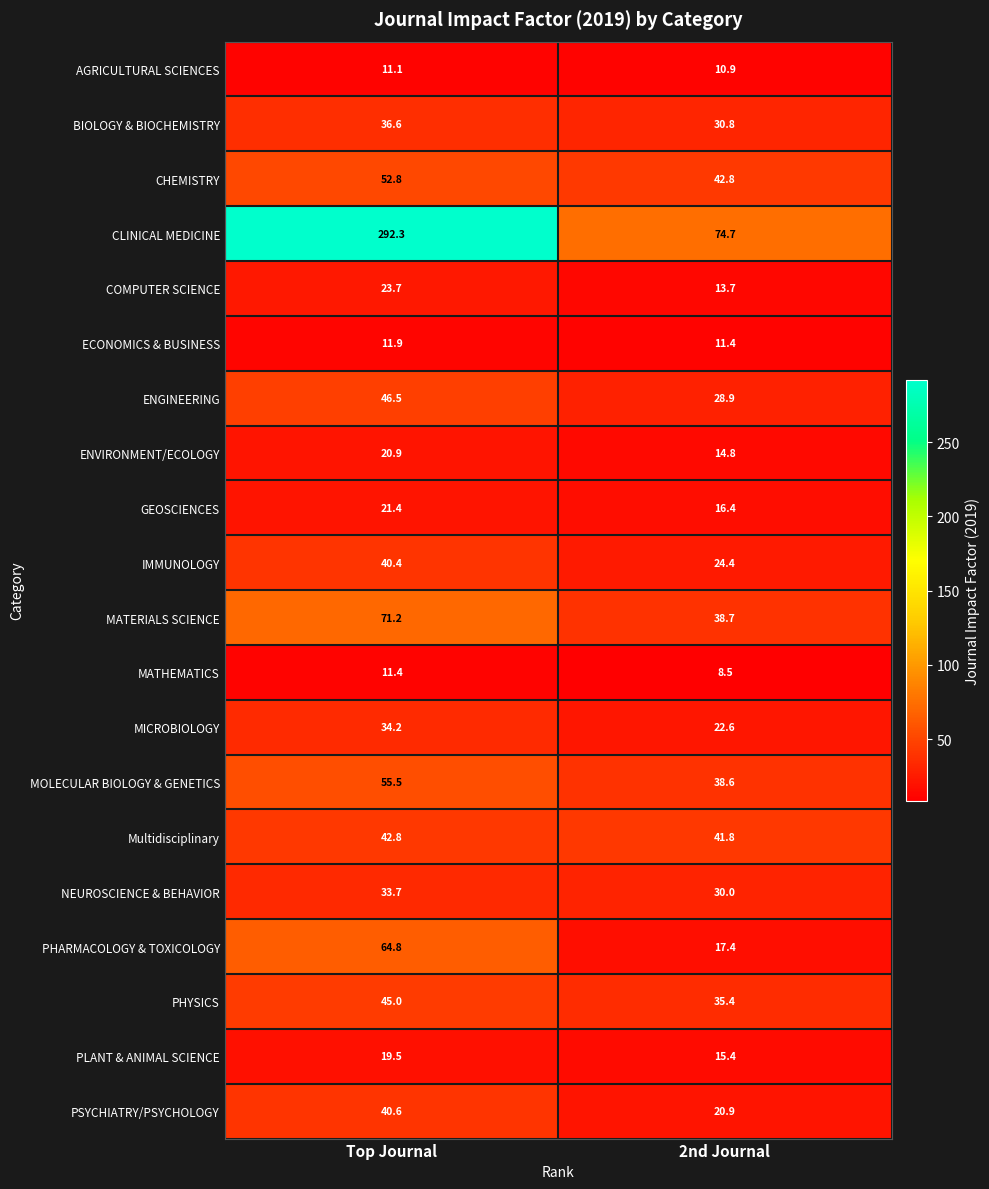

How many series are shown in this chart?

20